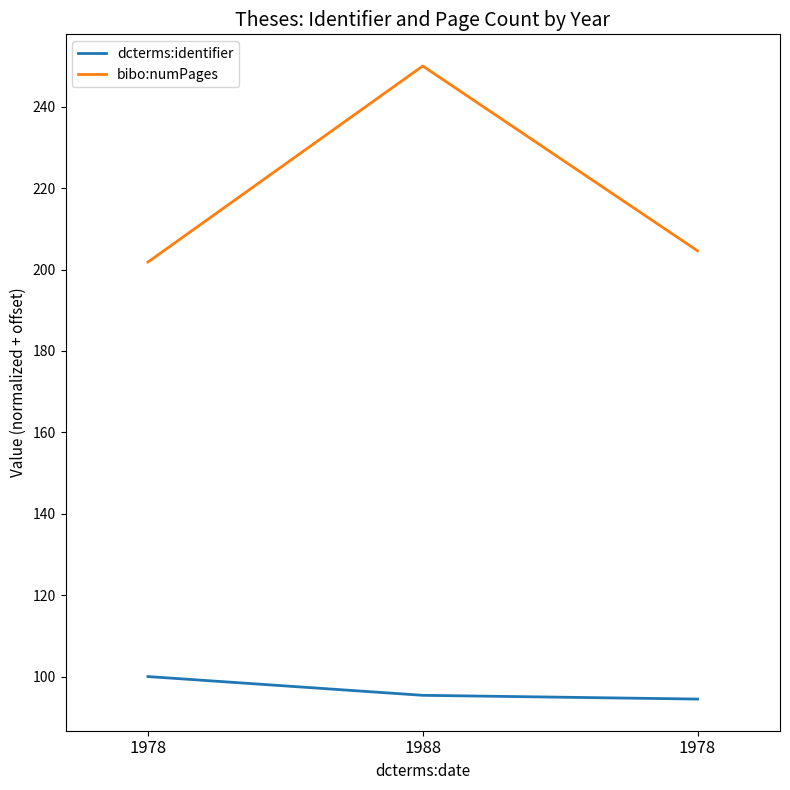

Rank the series by their average value, from lowest to highest.

dcterms:identifier, bibo:numPages